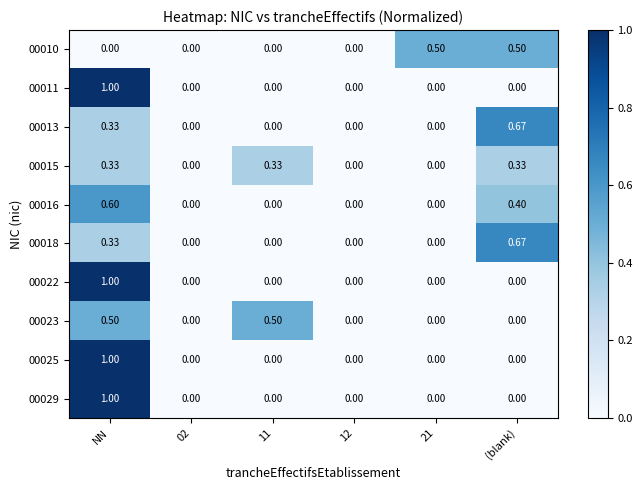

At which category is the sum across all series the highest?

NN